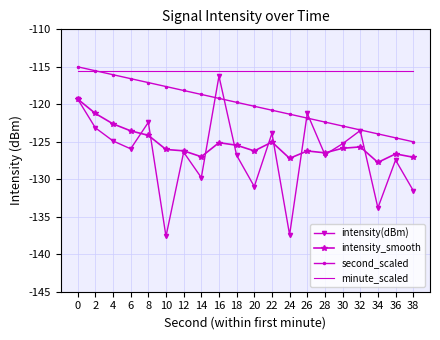

Which series has the widest spread of values?

intensity(dBm)